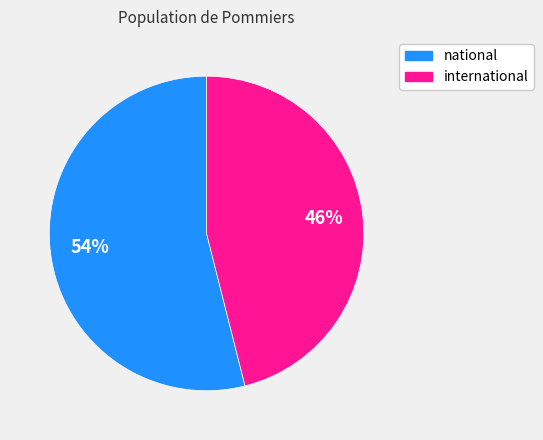

Which has a higher value, international or national?

national